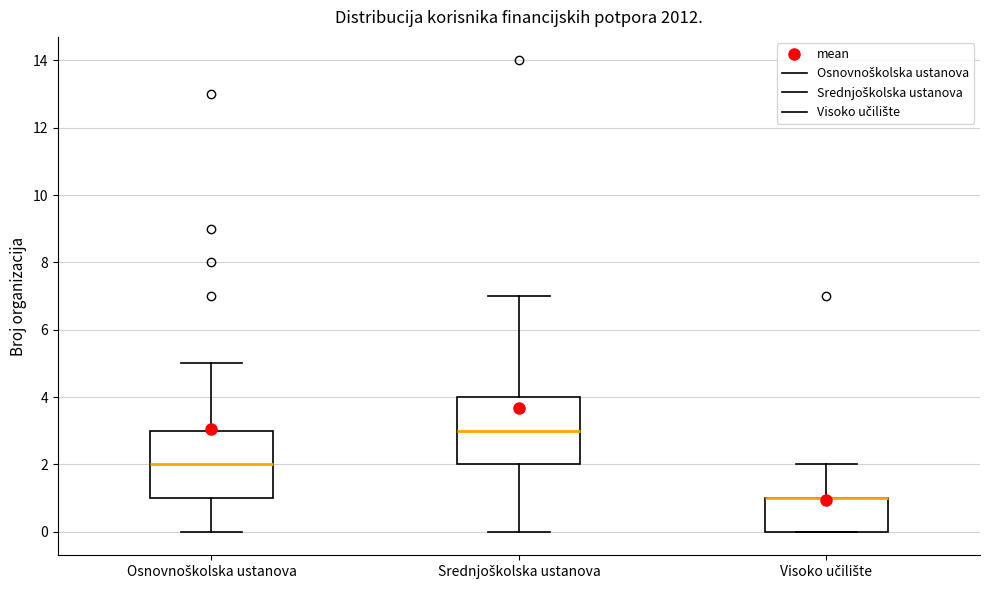

Where does the upper whisker of the box for Visoko učilište end on the y-axis? The values are not printed on the chart, so give them approximately, as read against the axis.

2